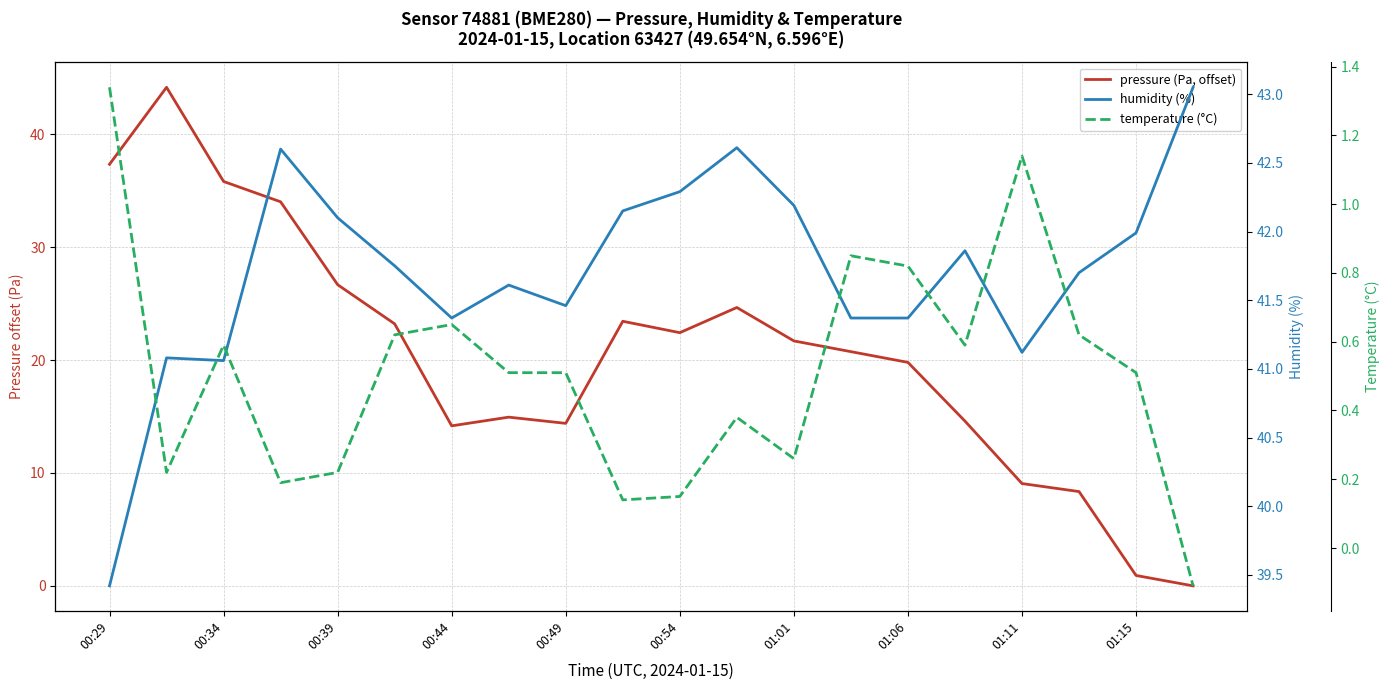

Rank the series by their maximum value, from lowest to highest.

temperature (°C), humidity (%), pressure (Pa, offset)